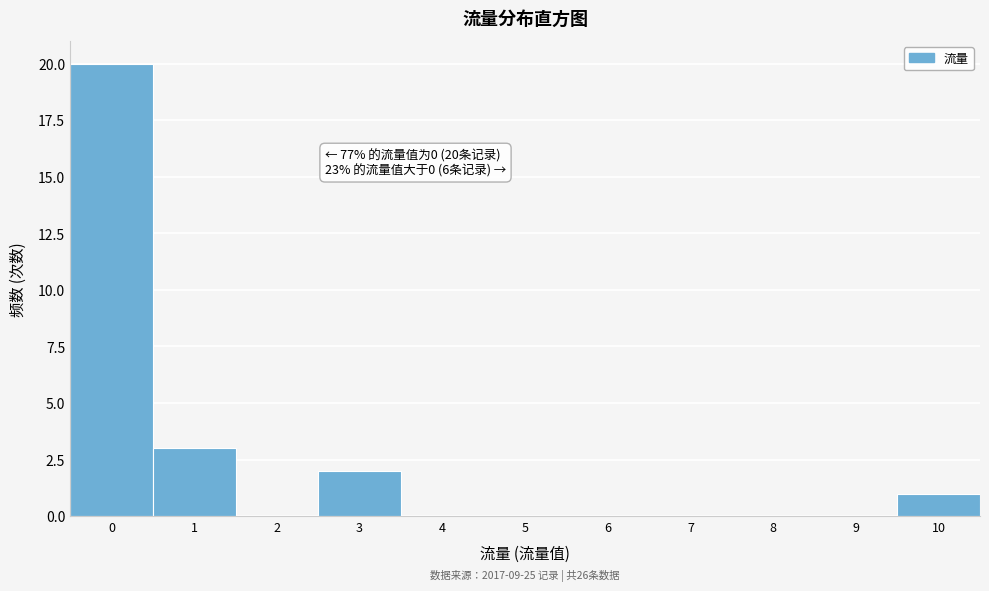

Which range on the x-axis has the tallest bar?

-0.5 to 0.5